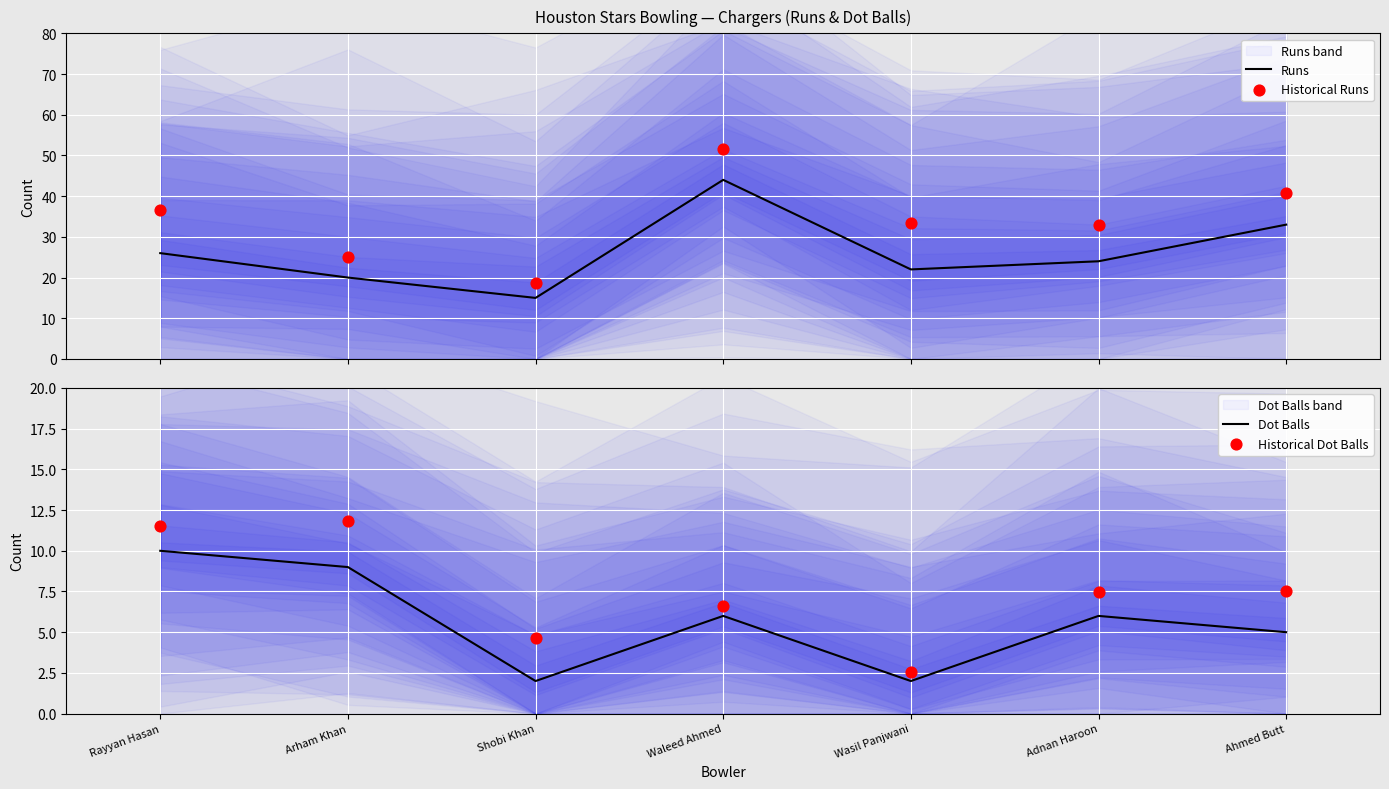

Which series reaches the maximum Y coordinate?

Historical Runs